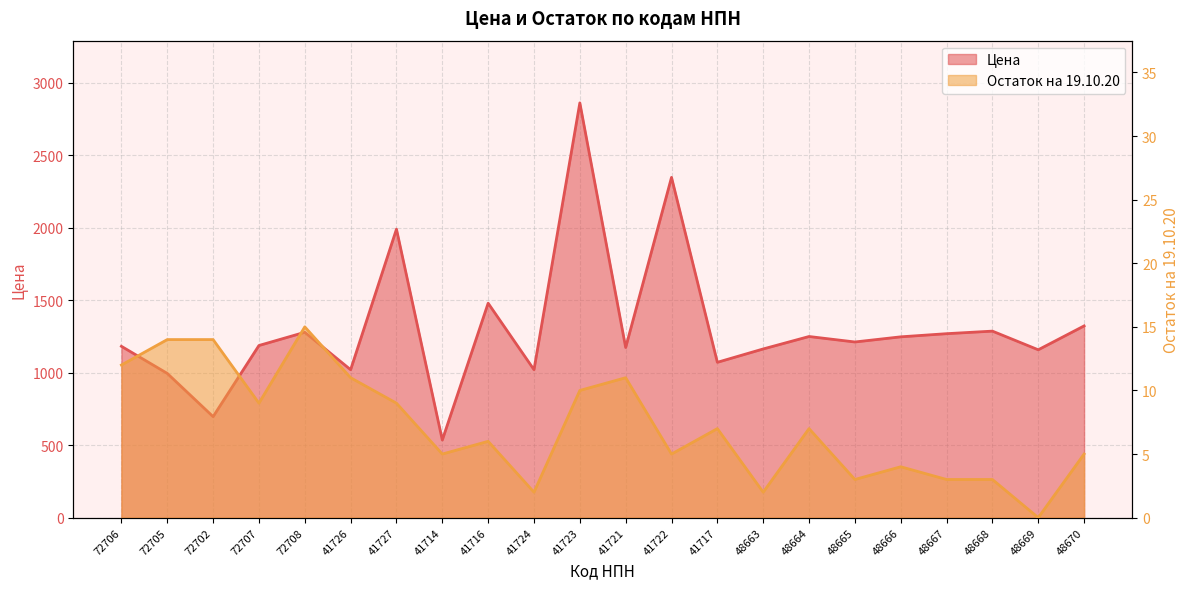

What is the average value of the Остаток на 19.10.20 series?

7.1